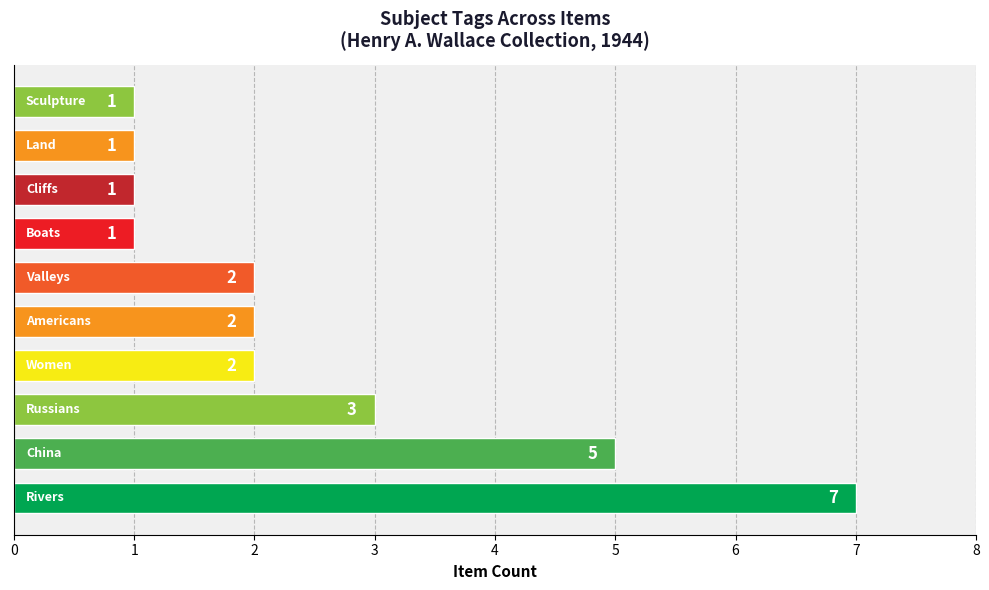

How many data points are less than 2?

4